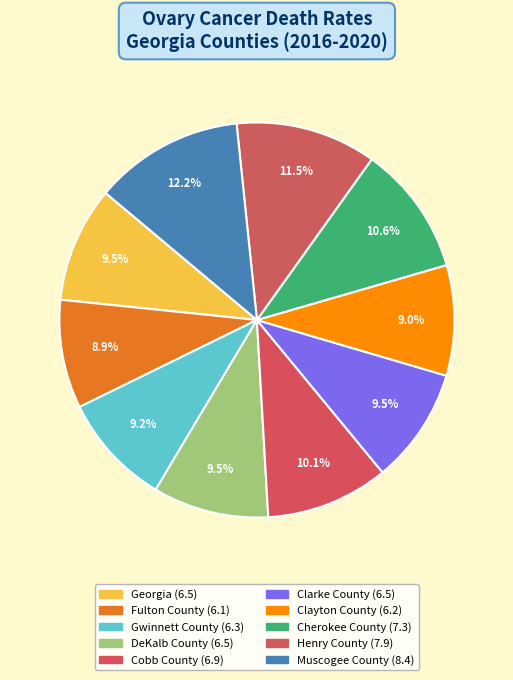

How many slices are in this pie chart?

10